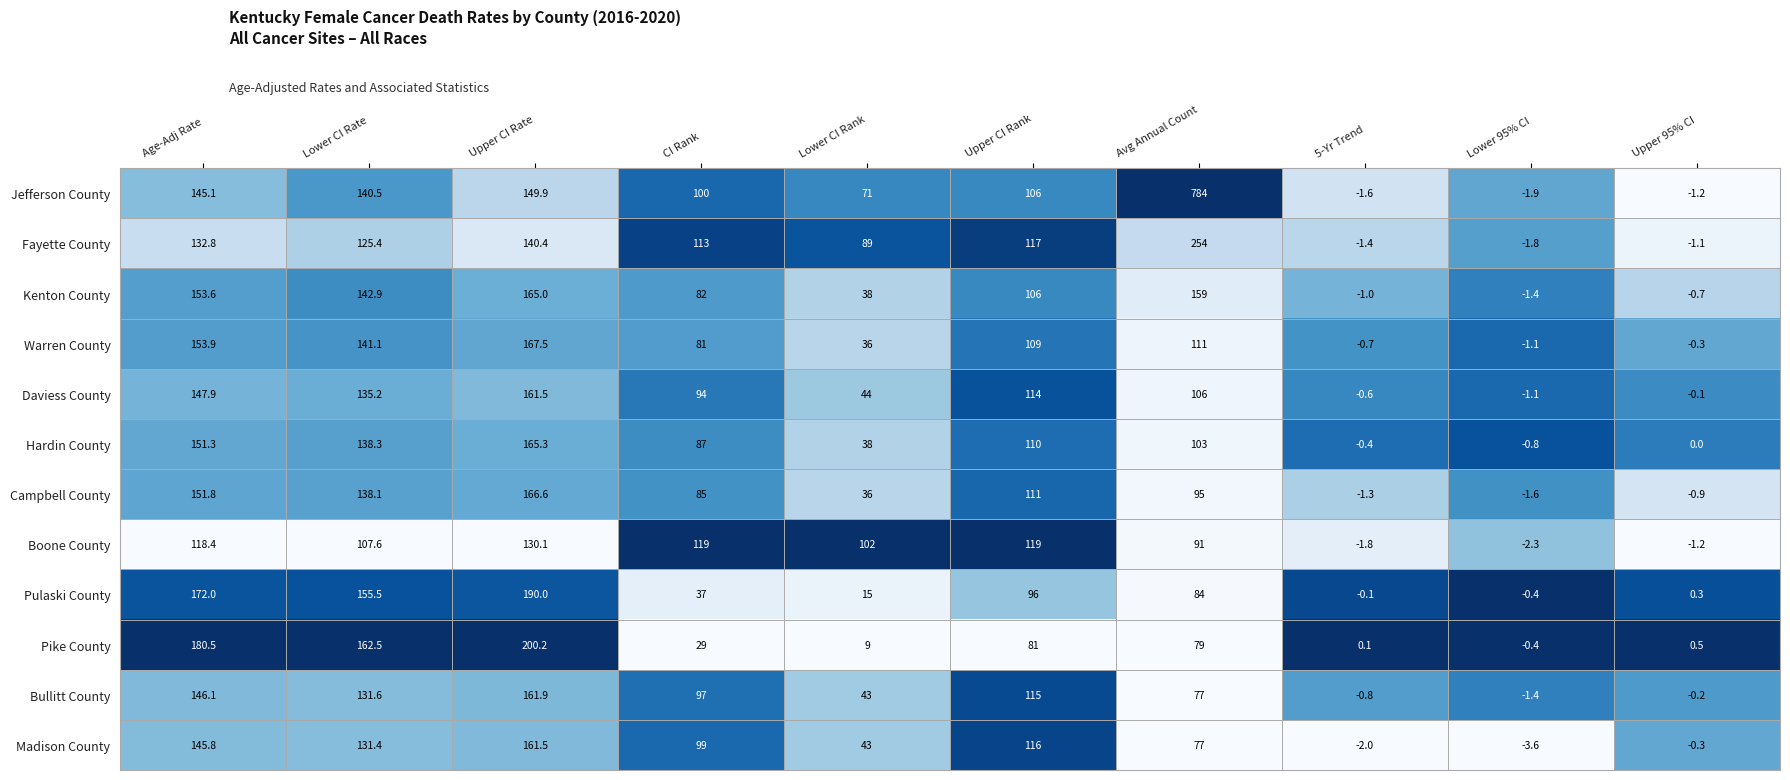

Is it true that Jefferson County equals 32.8 at Lower CI Rank?

False